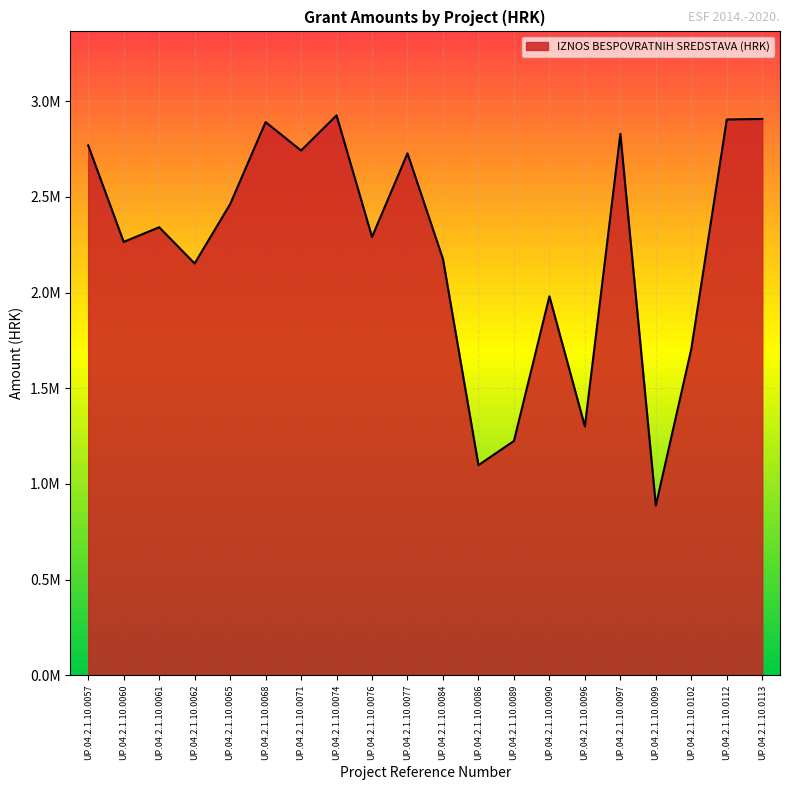

What is the average value?

2229143.4